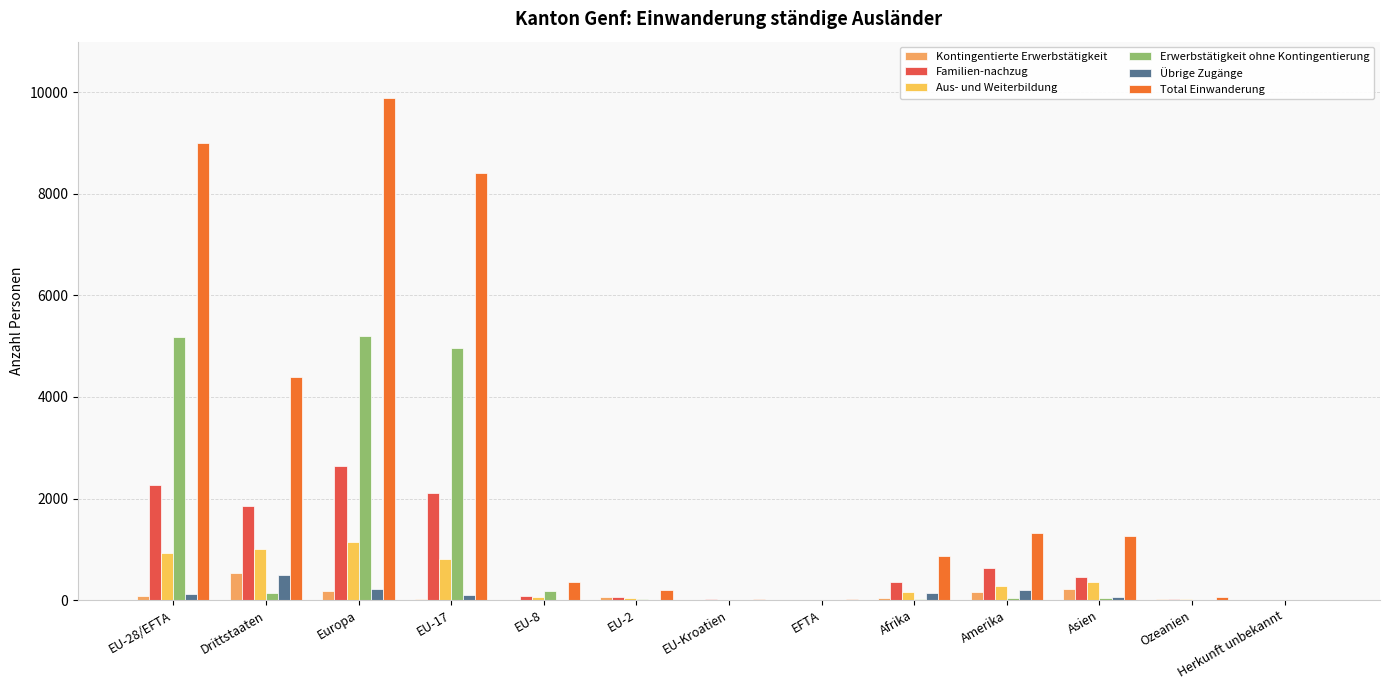

What are all the series names shown in the legend?

Kontingentierte Erwerbstätigkeit, Familien-nachzug, Aus- und Weiterbildung, Erwerbstätigkeit ohne Kontingentierung, Übrige Zugänge, Total Einwanderung